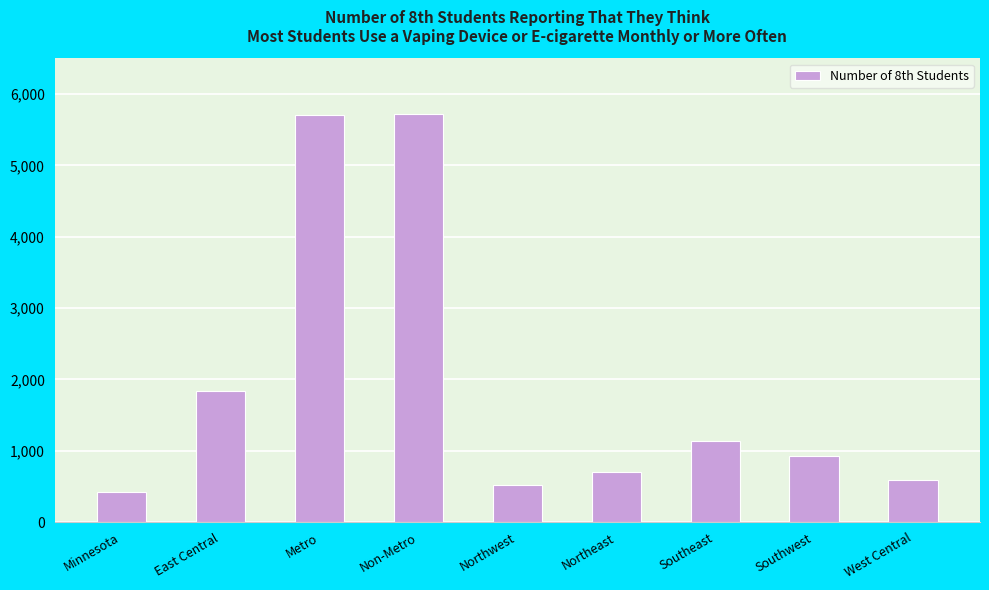

What is the smallest value displayed?

417